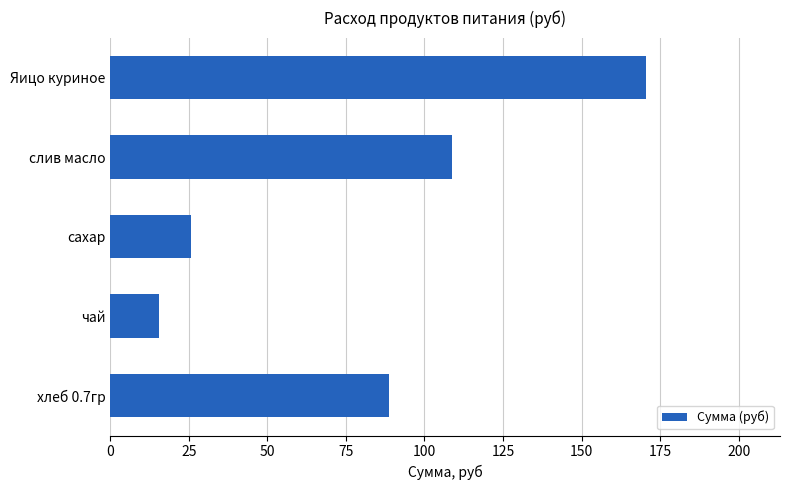

The chart shows a value of 8.8 at чай. True or false?

False